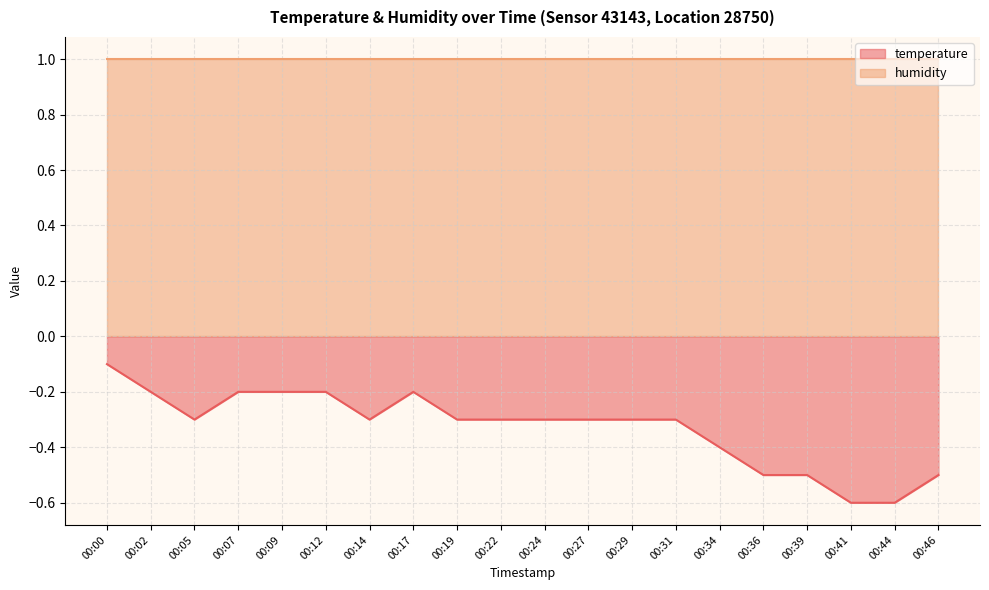

Rank the categories by value from highest to lowest.

00:00, 00:02, 00:07, 00:09, 00:12, 00:17, 00:05, 00:14, 00:19, 00:22, 00:24, 00:27, 00:29, 00:31, 00:34, 00:36, 00:39, 00:46, 00:41, 00:44